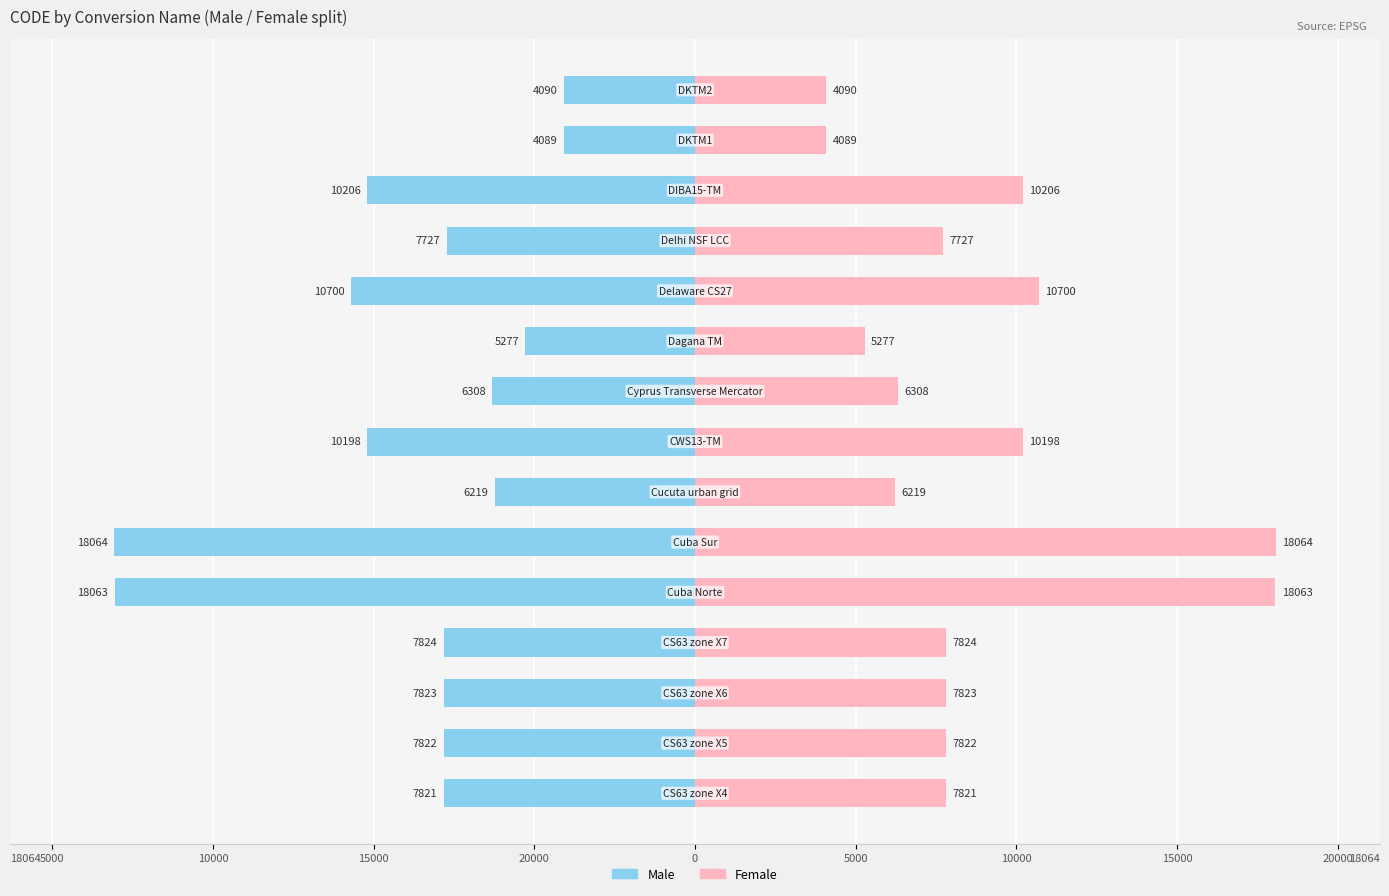

Is it true that Female equals 3241 at 10?

False